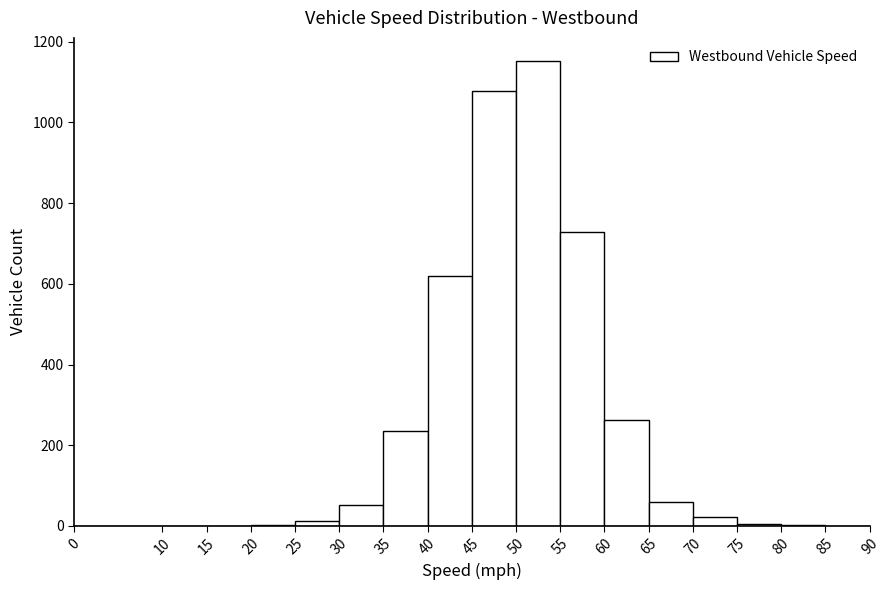

Reading left to right, transcribe this chart: for each bar, give the range it covers on the x-axis and its height. The values are not printed on the chart, so give them approximately, as read against the axis.

0 to 10: 0
10 to 15: 0
15 to 20: 0
20 to 25: under 20
25 to 30: under 20
30 to 35: 60
35 to 40: 240
40 to 45: 620
45 to 50: 1080
50 to 55: 1160
55 to 60: 720
60 to 65: 260
65 to 70: 60
70 to 75: 20
75 to 80: under 20
80 to 85: under 20
85 to 90: under 20